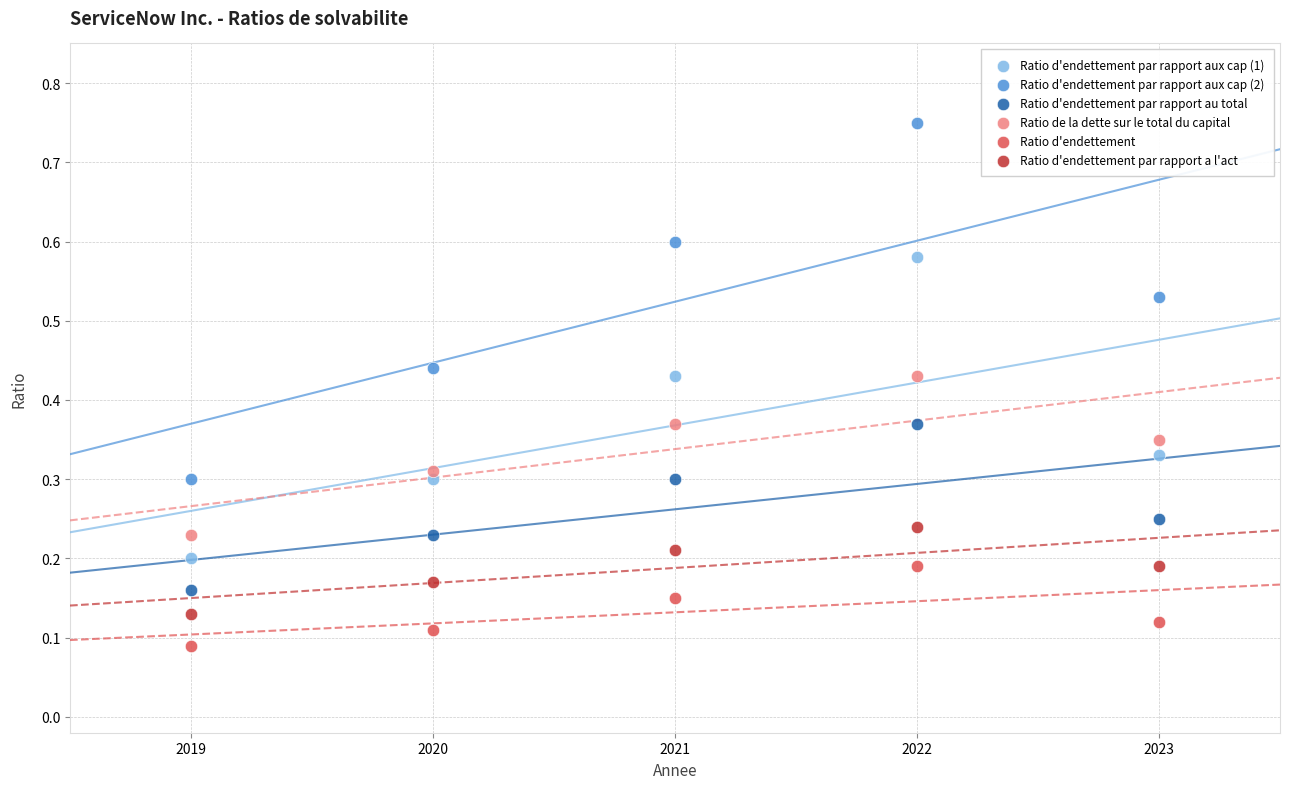

Across all data points, what is the range of X values (max minus min)?

4.0